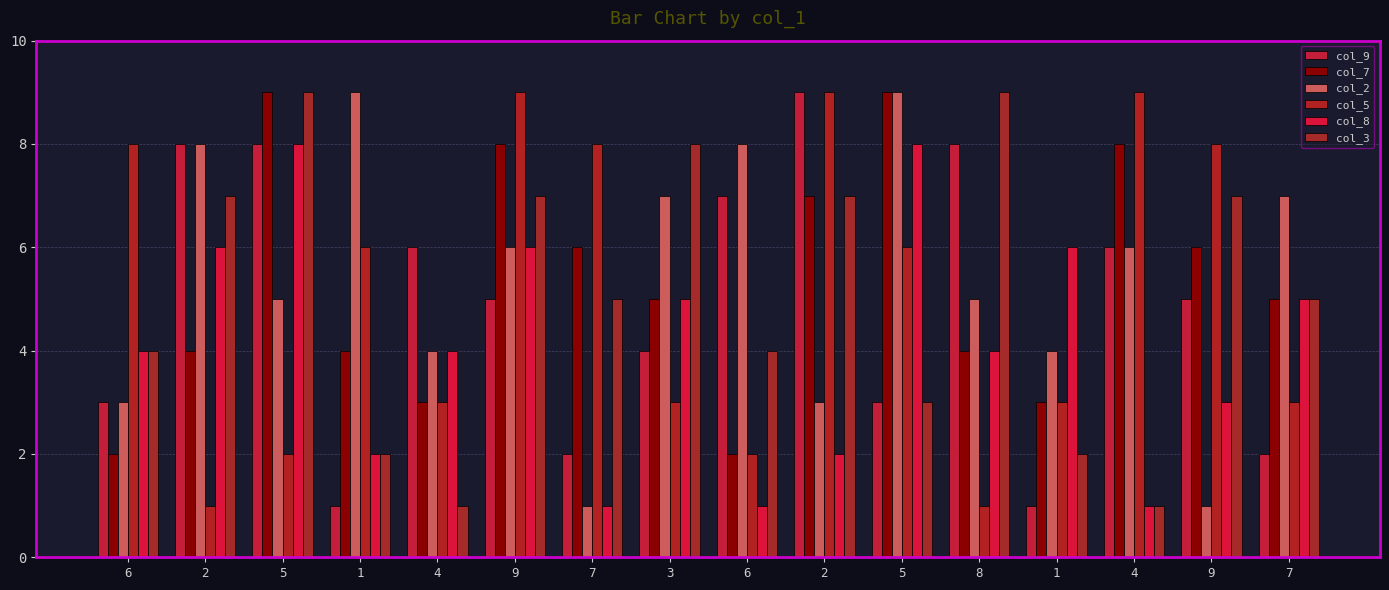

What are all the series names shown in the legend?

col_9, col_7, col_2, col_5, col_8, col_3